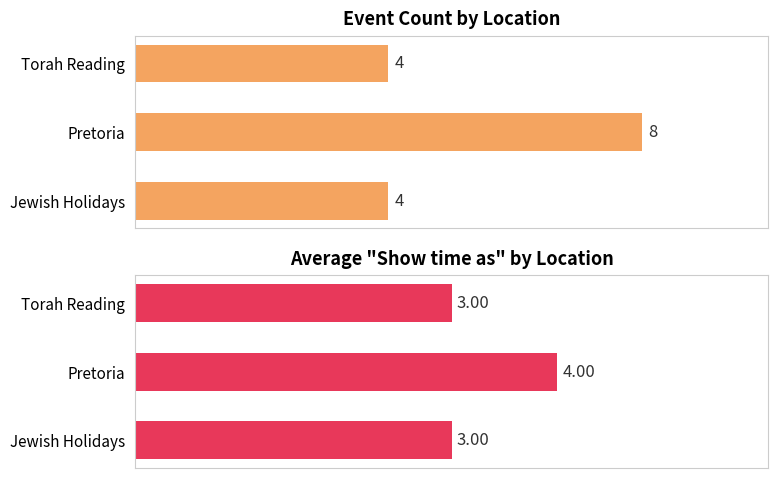

What is the difference between the Event Count values at Pretoria and Torah Reading?

4